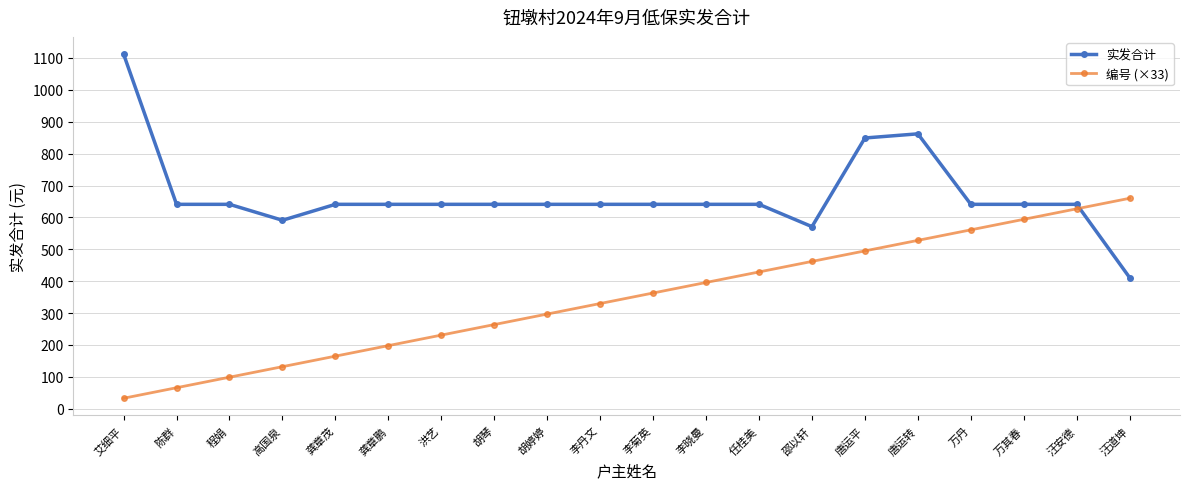

Rank the categories by 编号 (×33) value from highest to lowest.

汪道坤, 汪安德, 万其春, 万丹, 唐运转, 唐运平, 邵以轩, 任桂美, 李晓曼, 李菊英, 李丹文, 胡婷婷, 胡琴, 洪艺, 龚章鹏, 龚章茂, 高国泉, 程娟, 陈群, 艾细平